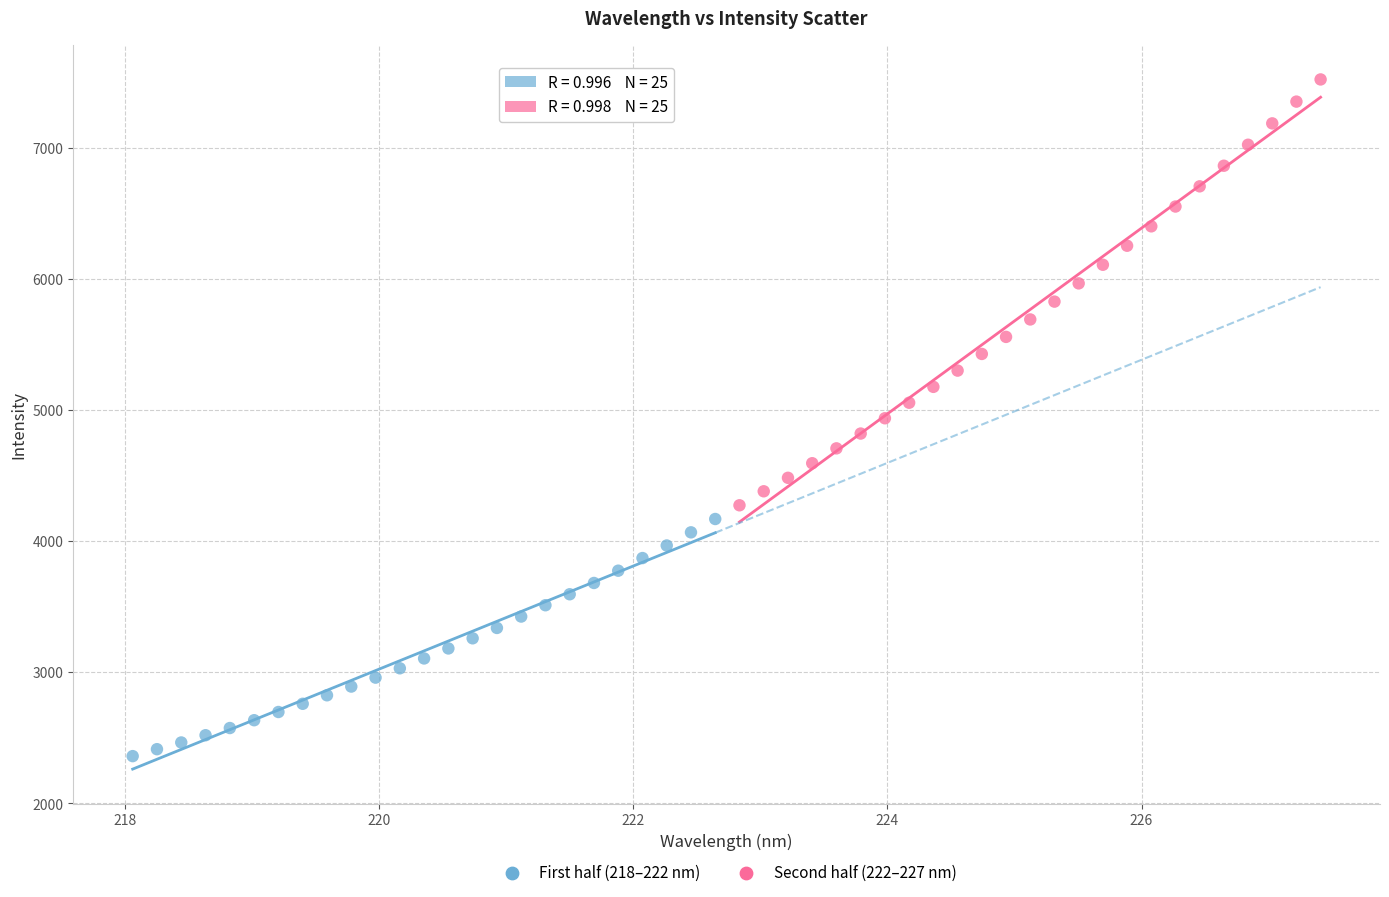

Which series reaches the maximum Y coordinate?

Second half (222–227 nm)